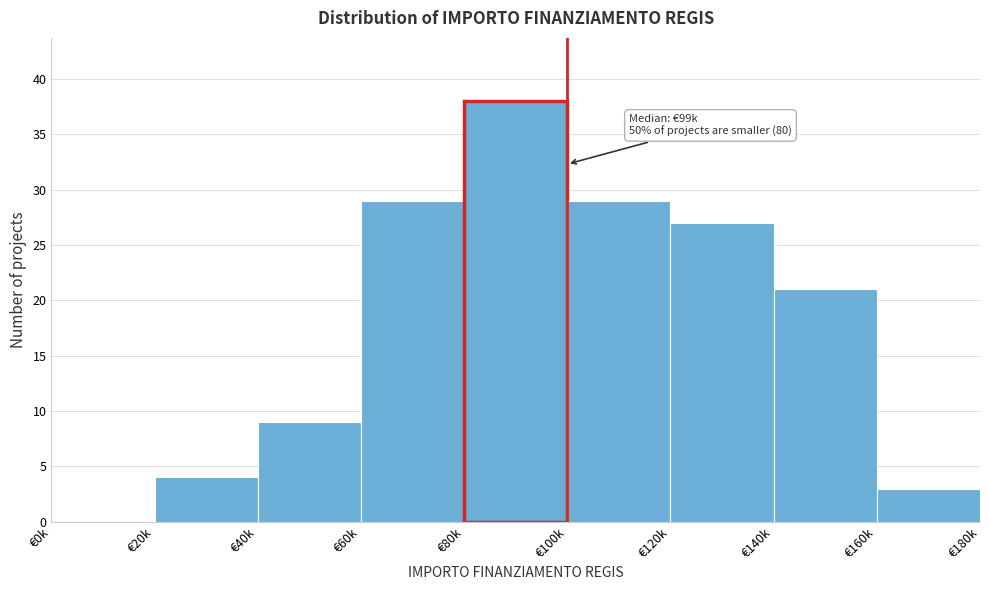

Reading left to right, transcribe all the data shown in this chart.

€0k=0	€20k=4	€40k=9	€60k=29	€80k=38	€100k=29	€120k=27	€140k=21	€160k=3